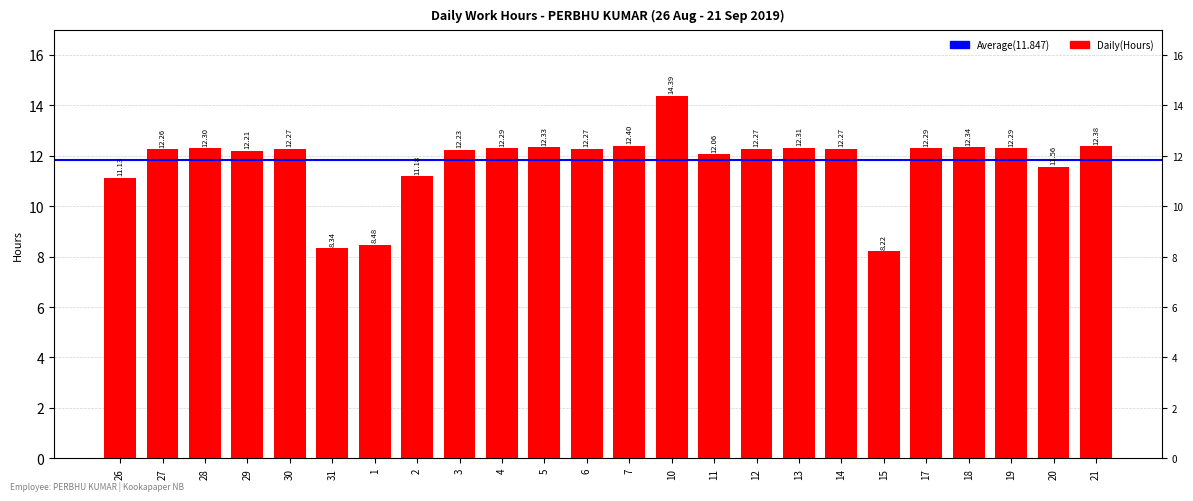

What is the ratio of the value at 1 to the value at 10?

0.6